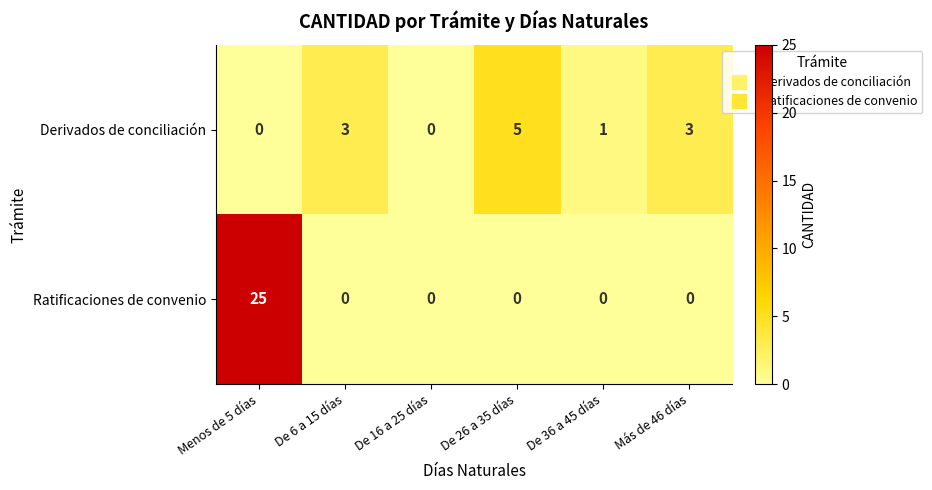

How many distinct data groups are displayed?

2